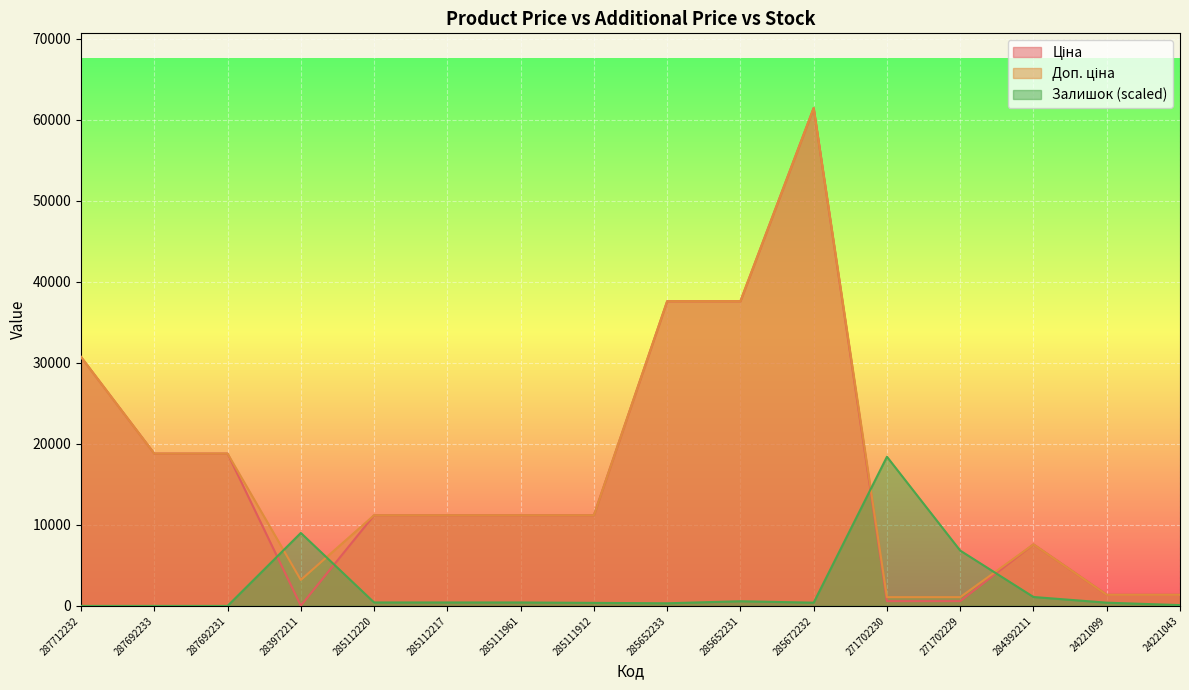

What is the average value of the Доп. ціна series?

16587.5